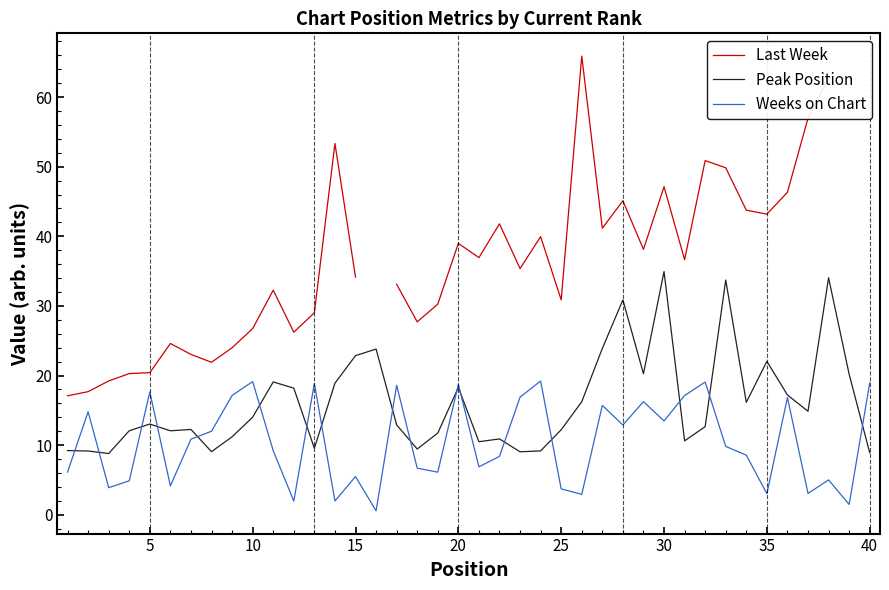

True or false: Last Week and Weeks on Chart cross at least once.

False